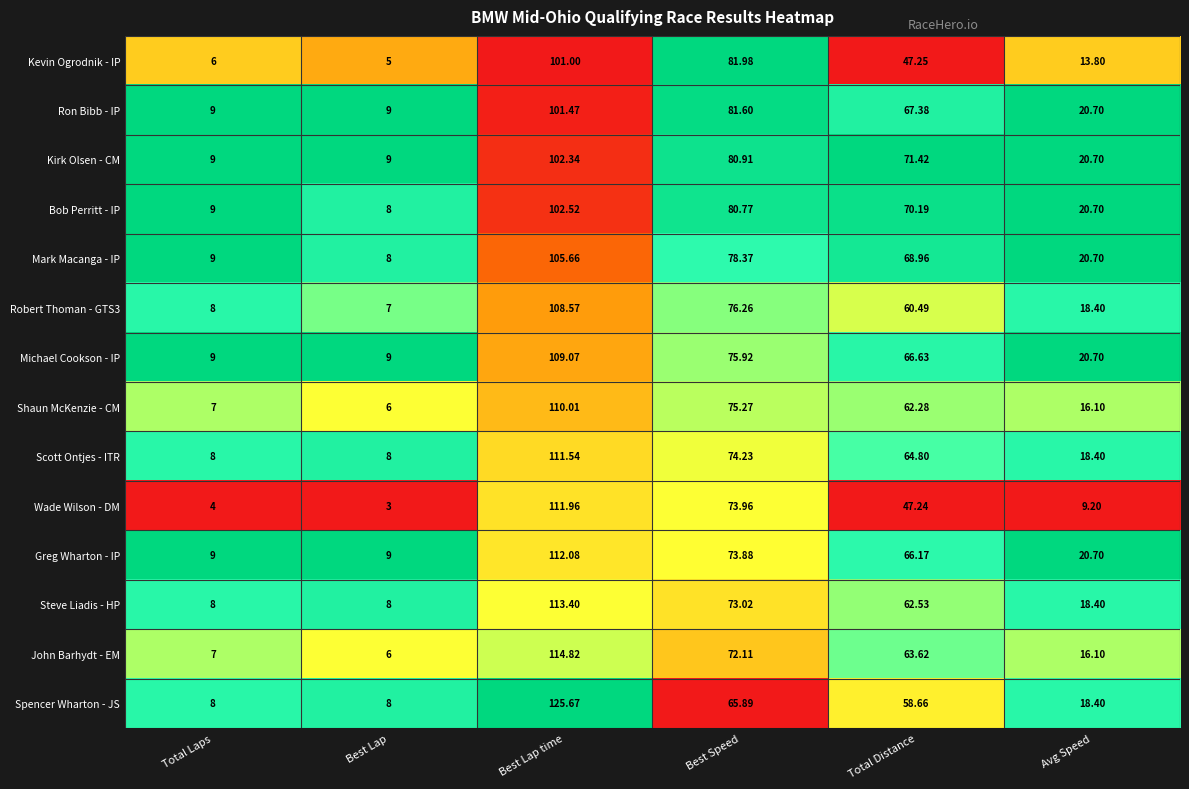

Is the value of John Barhydt - EM at Total Laps greater than the value of Michael Cookson - IP at Best Speed?

No